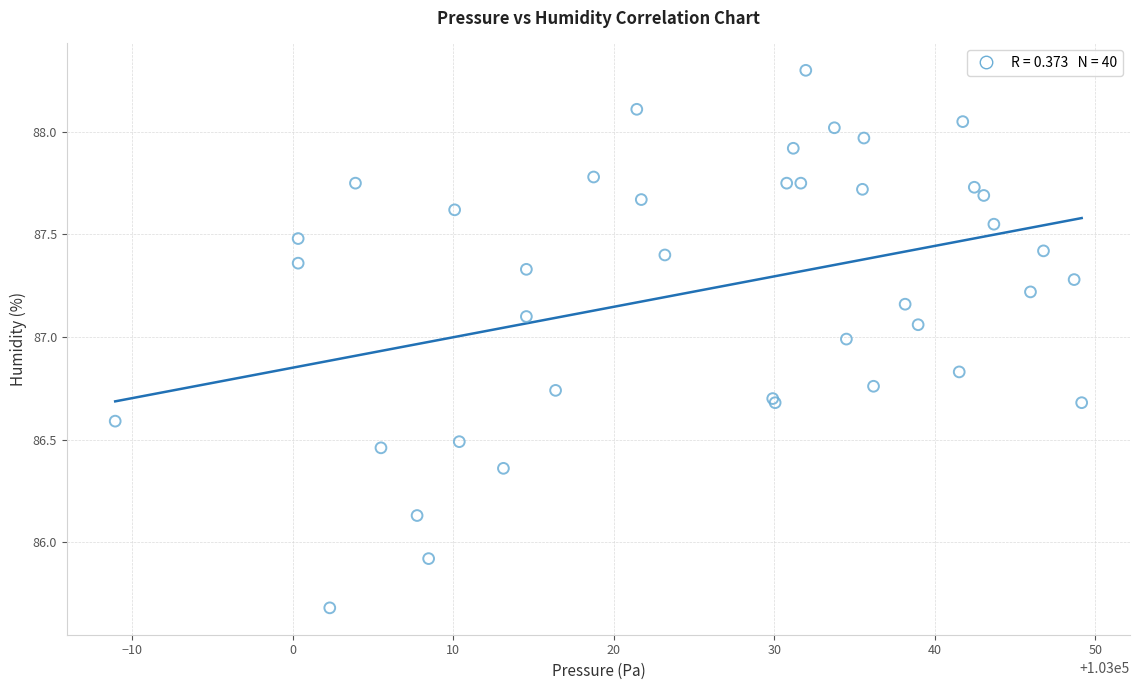

What Y value in the scatter plot is closest to 86?

85.9